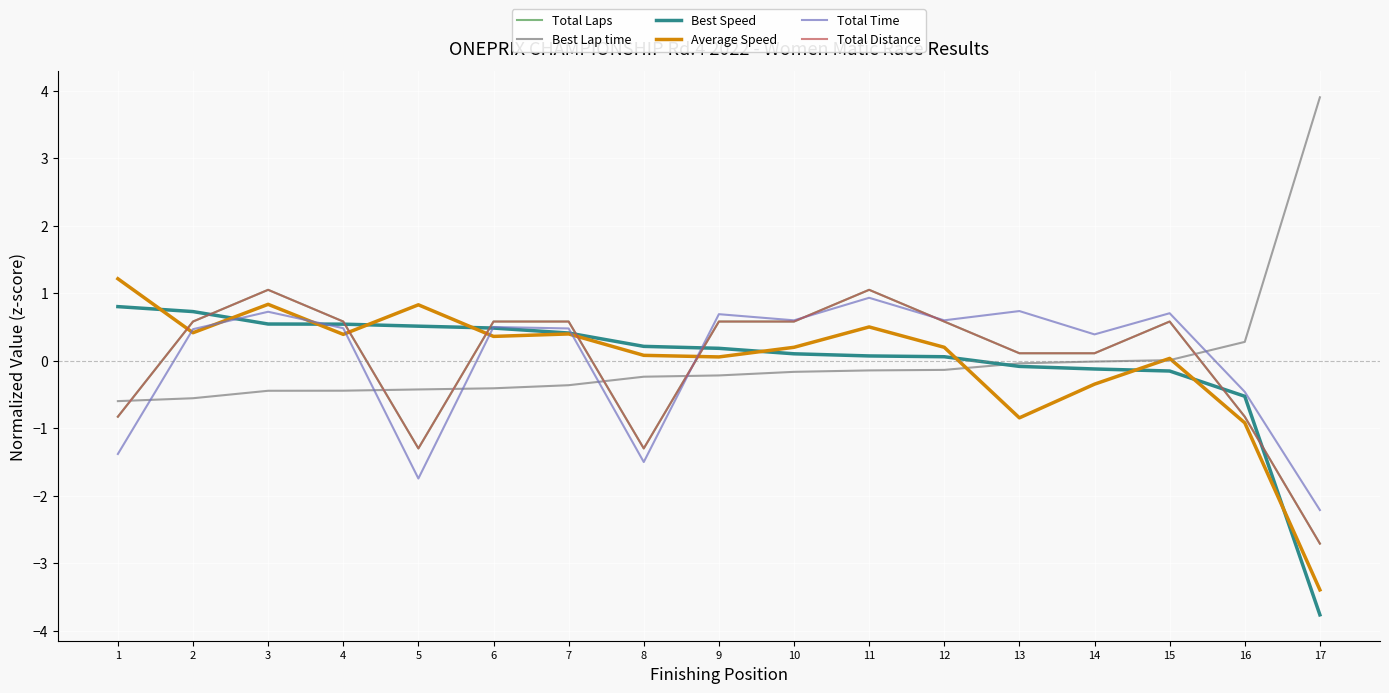

Does the chart display data point markers on the line(s)?

No